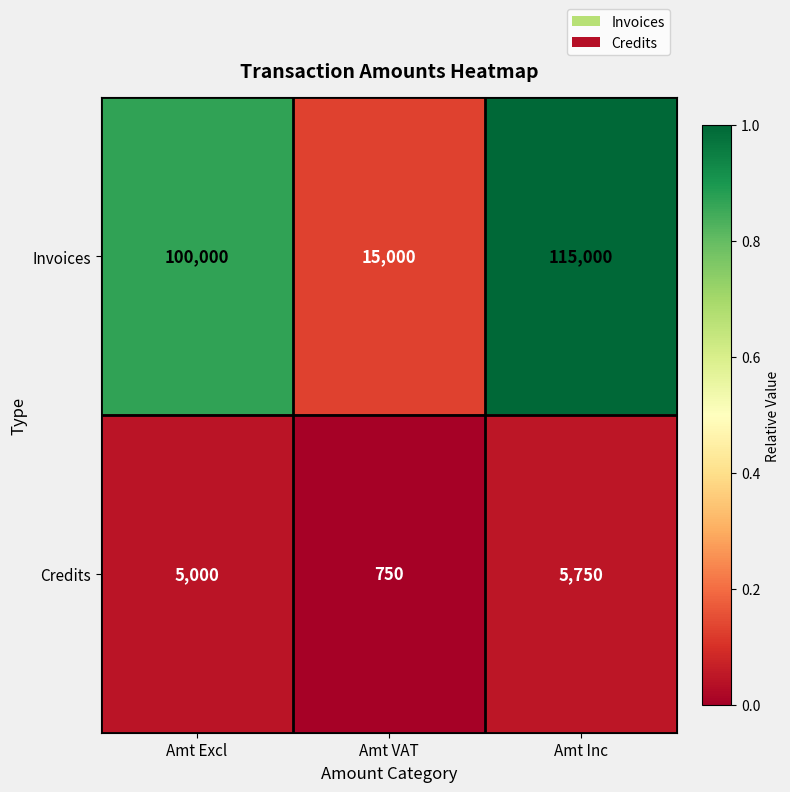

Reading right to left, extract all data points from this chart.

Invoices: Amt Inc=115000	Amt VAT=15000	Amt Excl=100000
Credits: Amt Inc=5750	Amt VAT=750	Amt Excl=5000